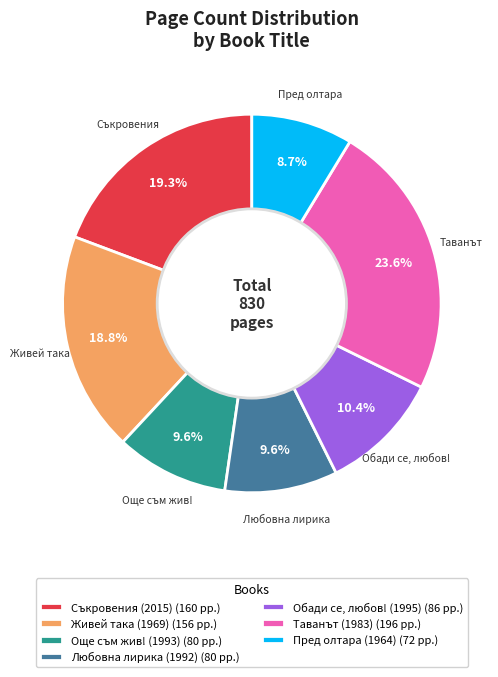

Which has a higher value, Живей така (1969) (156 pp.) or Обади се, любов! (1995) (86 pp.)?

Живей така (1969) (156 pp.)